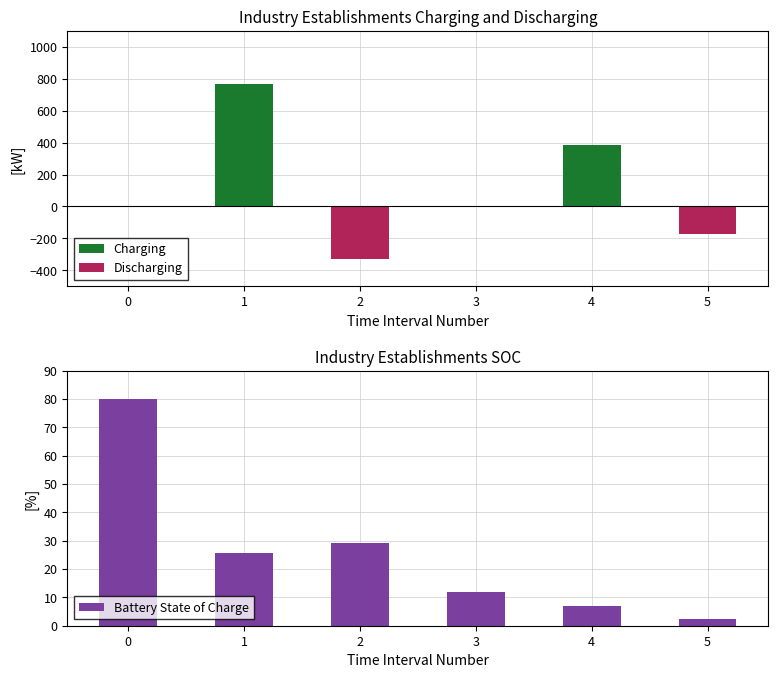

How many categories are shown in the chart?

6